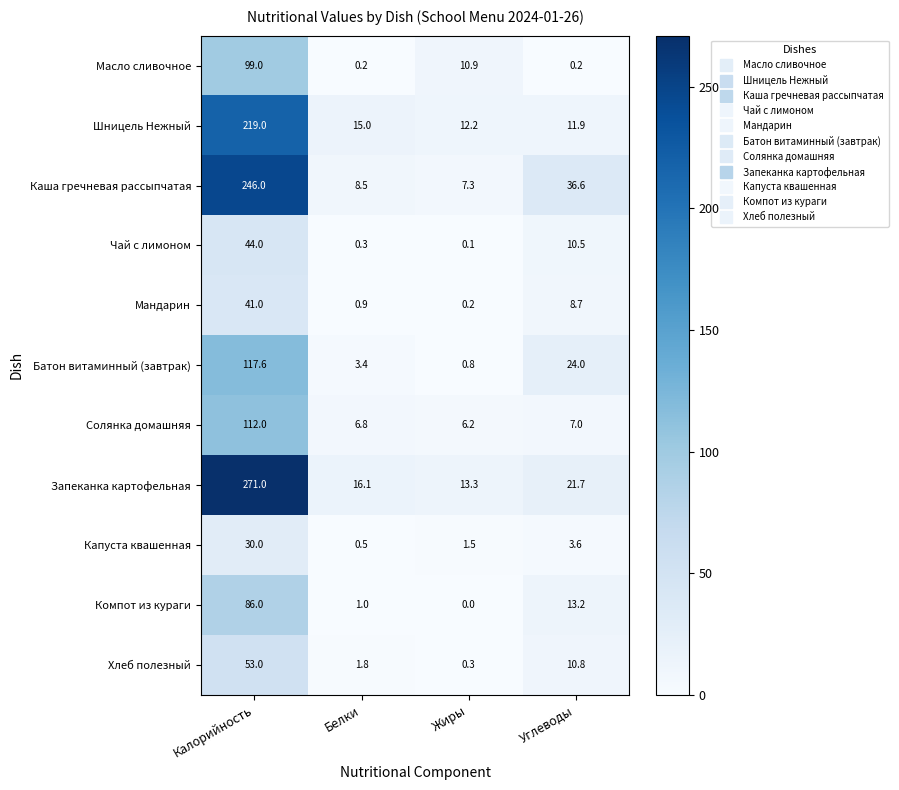

The value of Мандарин at Белки is 1.5. True or false?

False